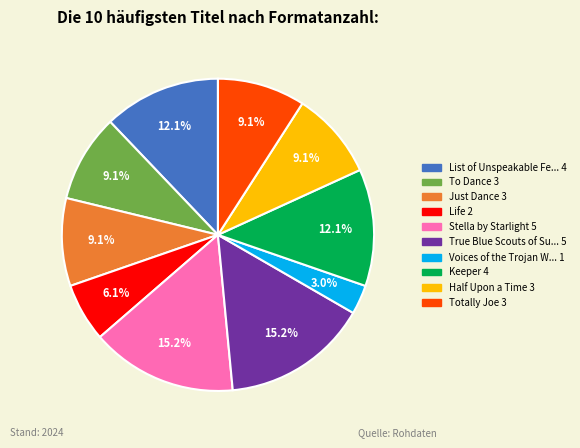

Is there any slice that represents more than half of the pie?

No